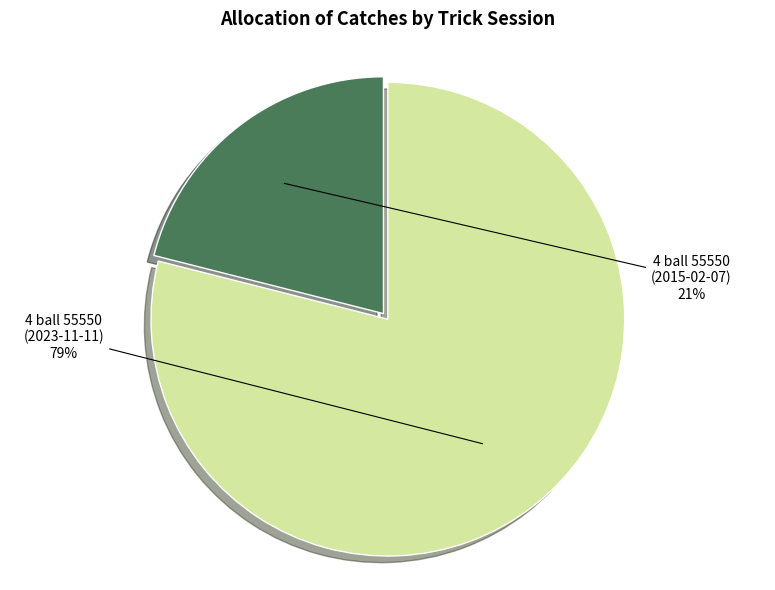

Which category has the smallest portion of the pie?

4 ball 55550 (2015-02-07)